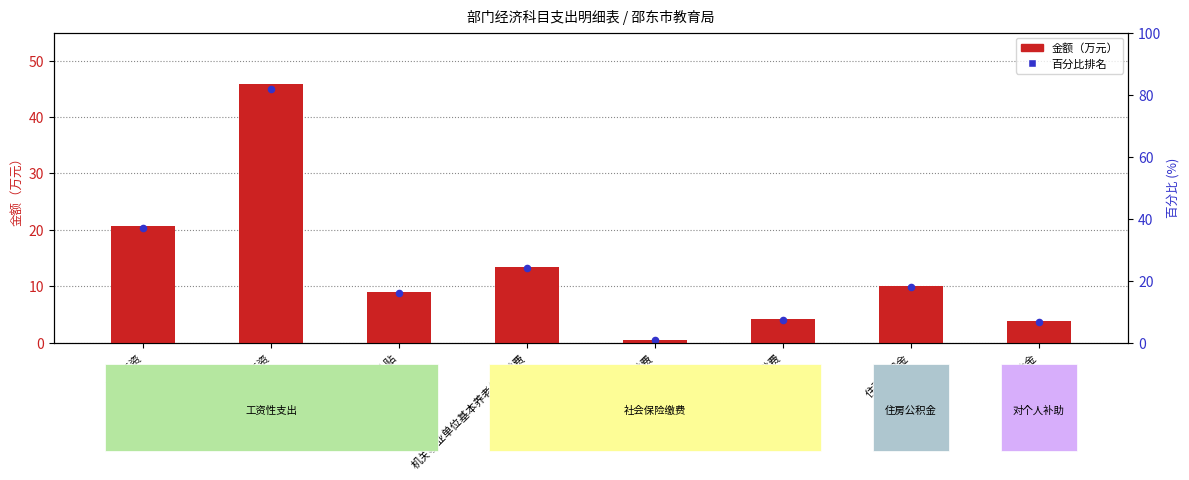

Which series contains the highest Y value?

金额（万元）